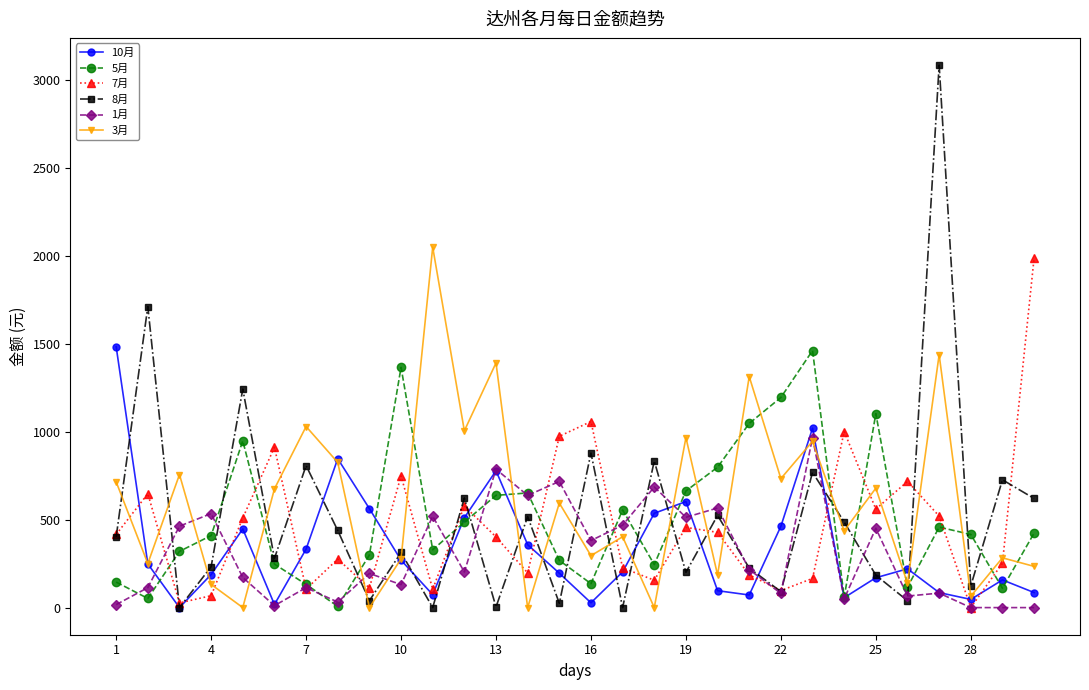

In 10月, how many points are lower than both neighbors (excluding endpoints)?

7